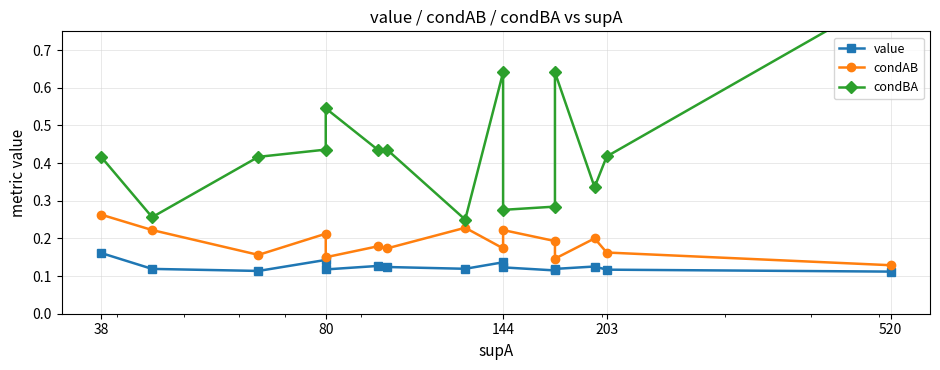

How many condBA values are between 0 and 1?

15